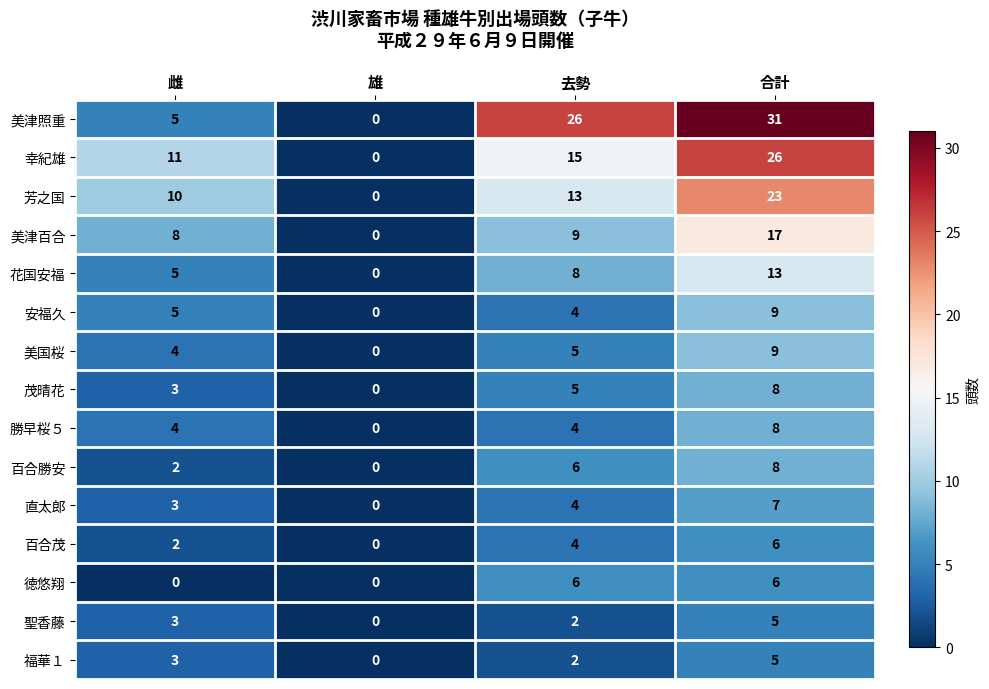

Which series has the largest total across all categories?

美津照重